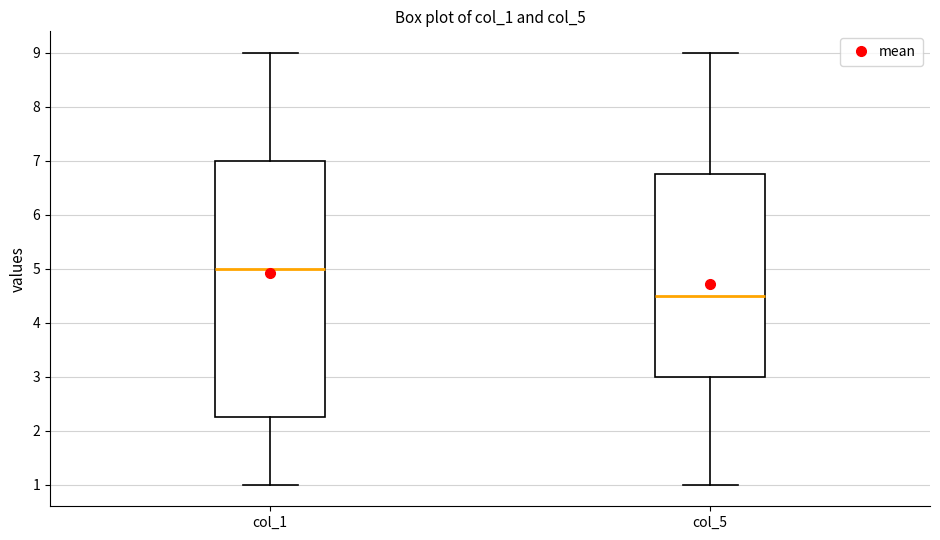

Reading left to right, read every box against the y-axis: the position of its median line, the range the box covers, and the ends of its whiskers. The values are not printed on the chart, so give them approximately, as read against the axis.

col_1: median 5.0, box 2.3 to 7.0, whiskers 1.0 to 9.0
col_5: median 4.5, box 3.0 to 6.8, whiskers 1.0 to 9.0